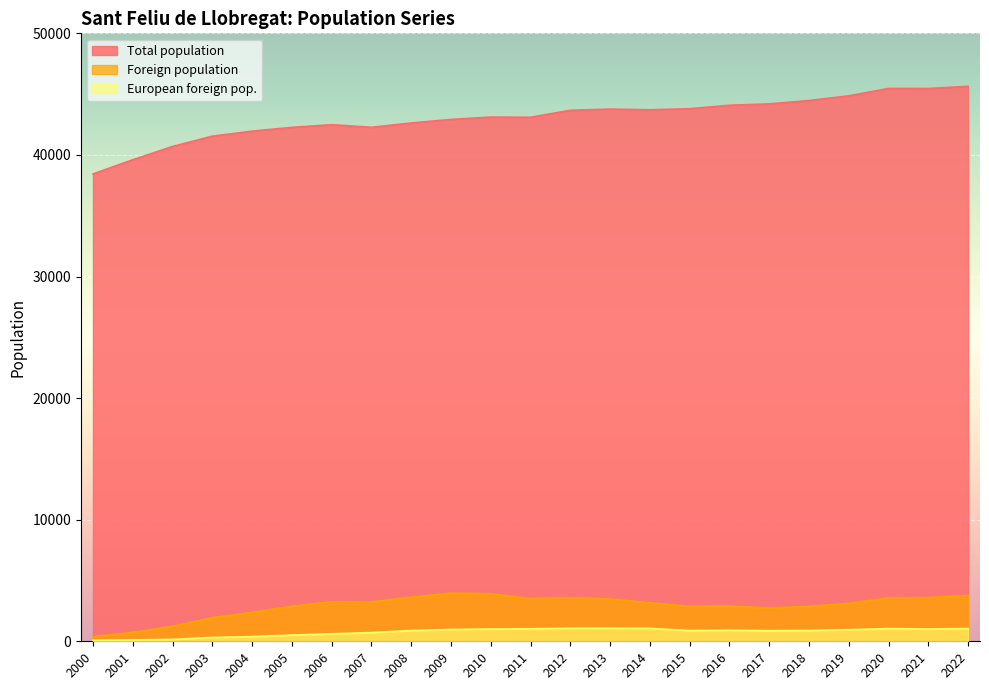

The Total population series shows 45467 at 2020. True or false?

True